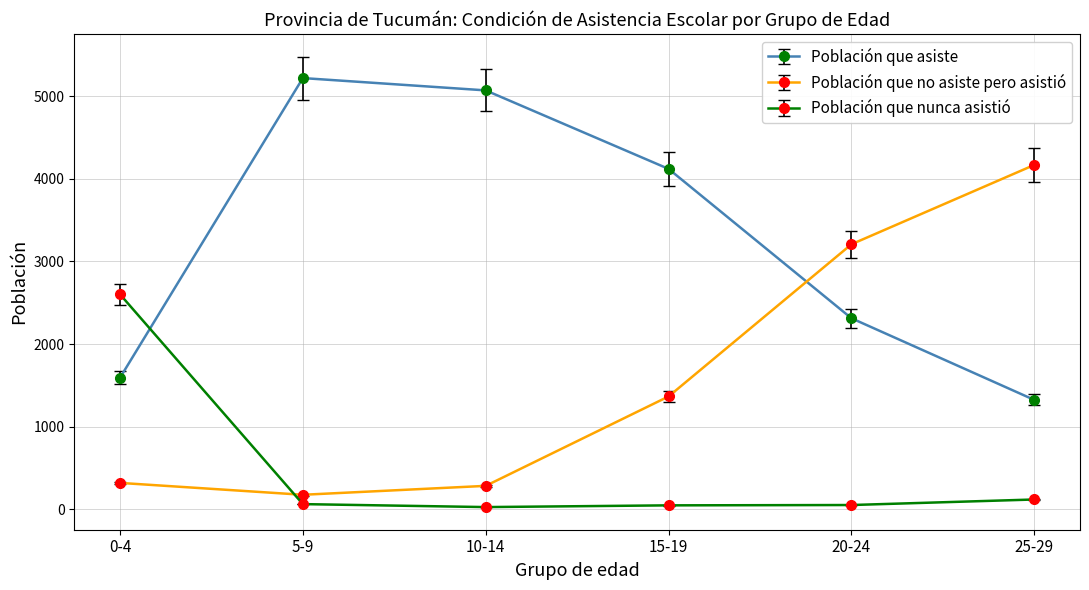

What is the average value of the Población que no asiste pero asistió series?

1586